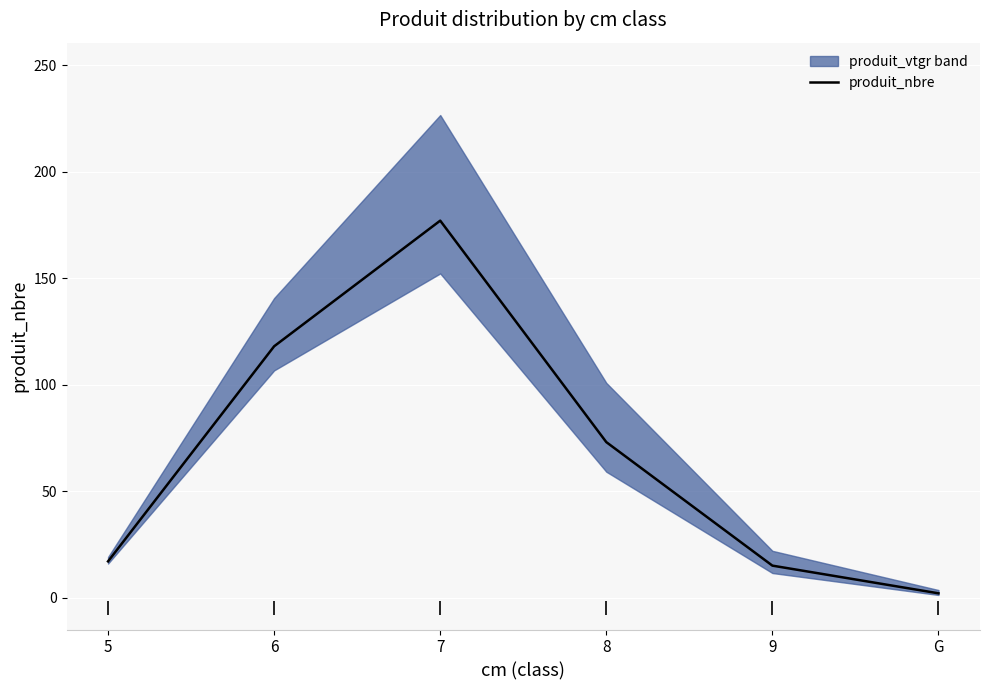

What is the approximate value at 5?

17